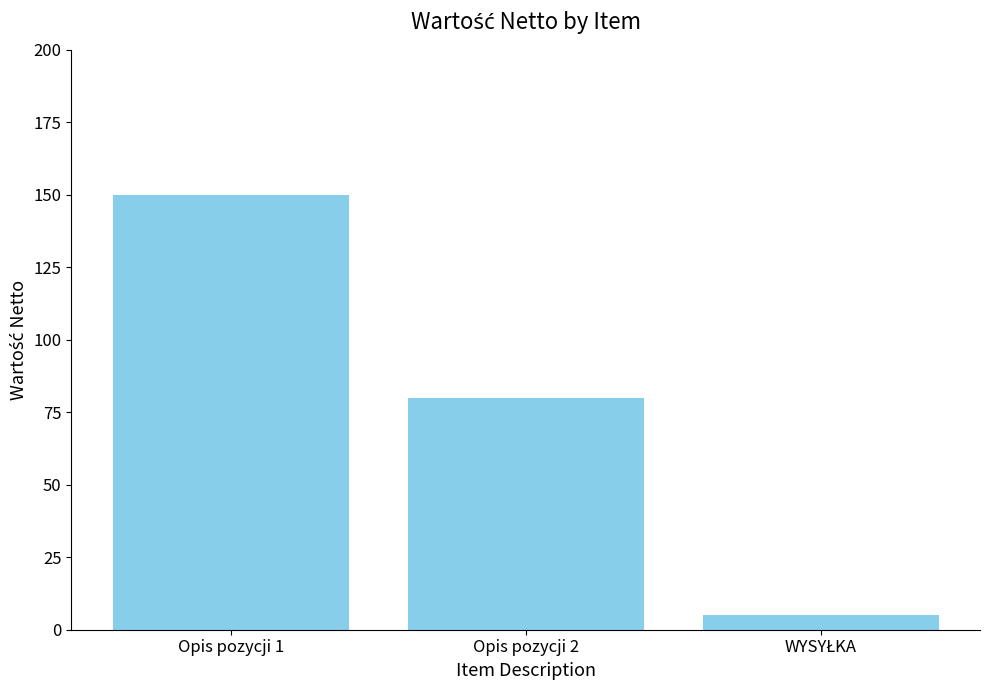

At which label does the data first exceed 80?

Opis pozycji 1